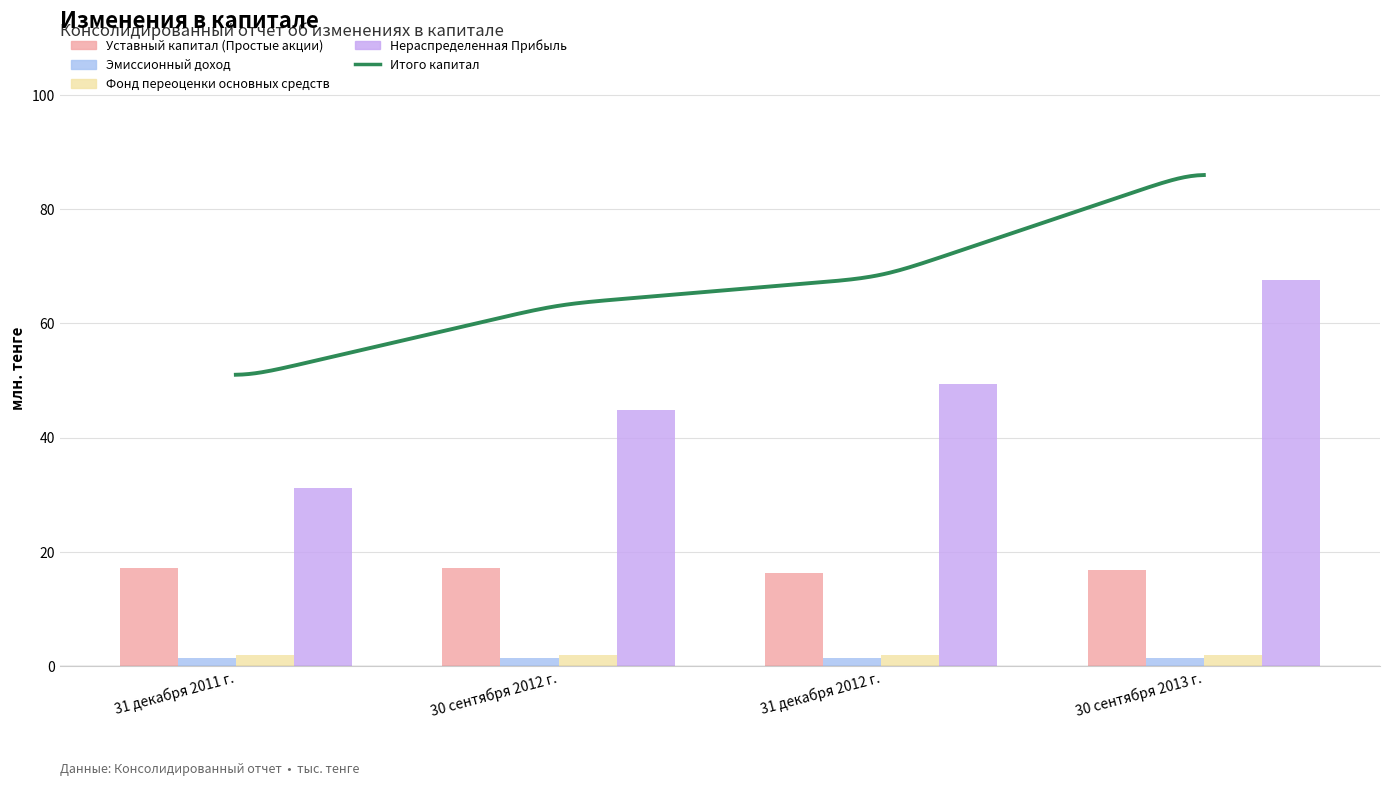

The Фонд переоценки основных средств series shows 1.9 at 30 сентября 2012 г.. True or false?

True